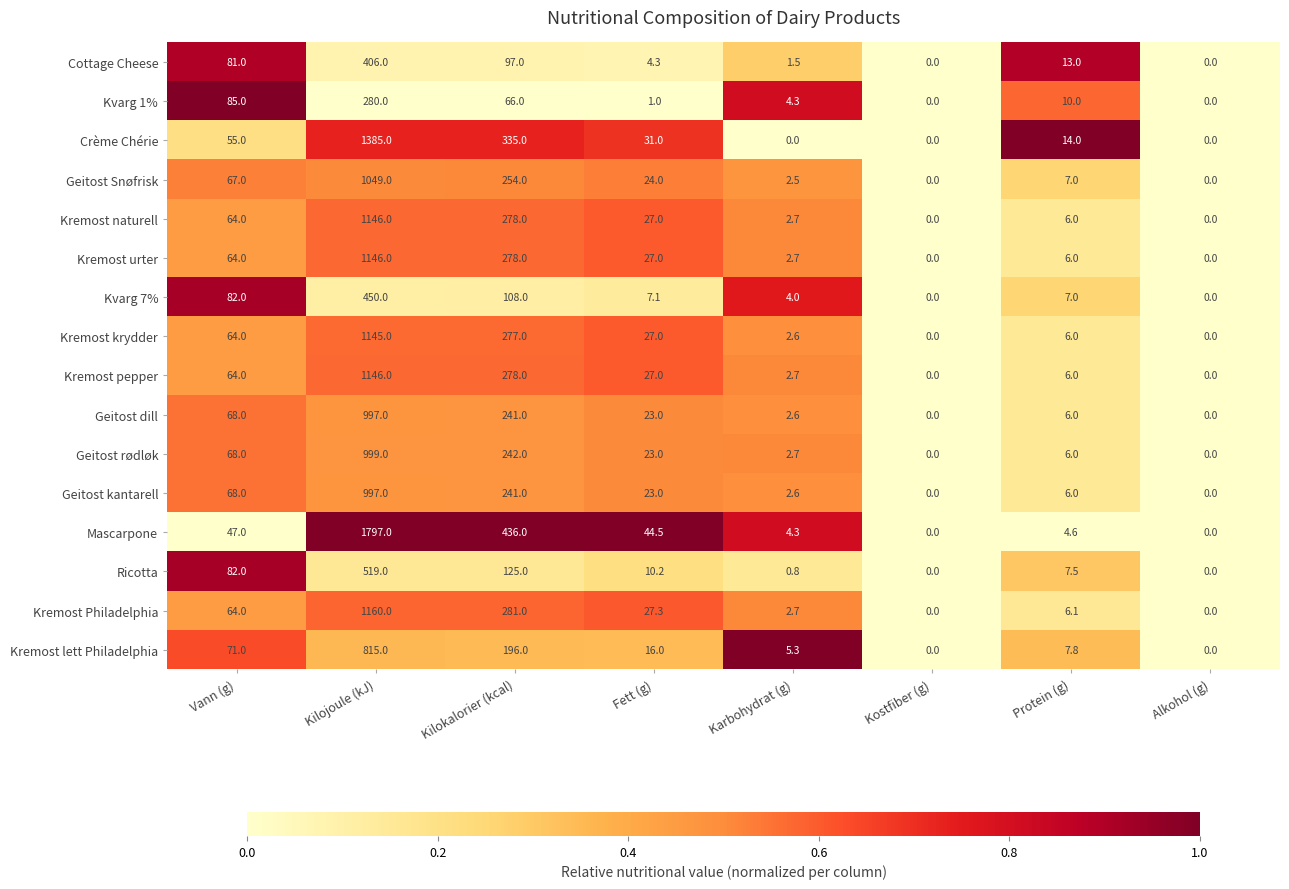

What is the total value across all series at Vann (g)?

1094.0